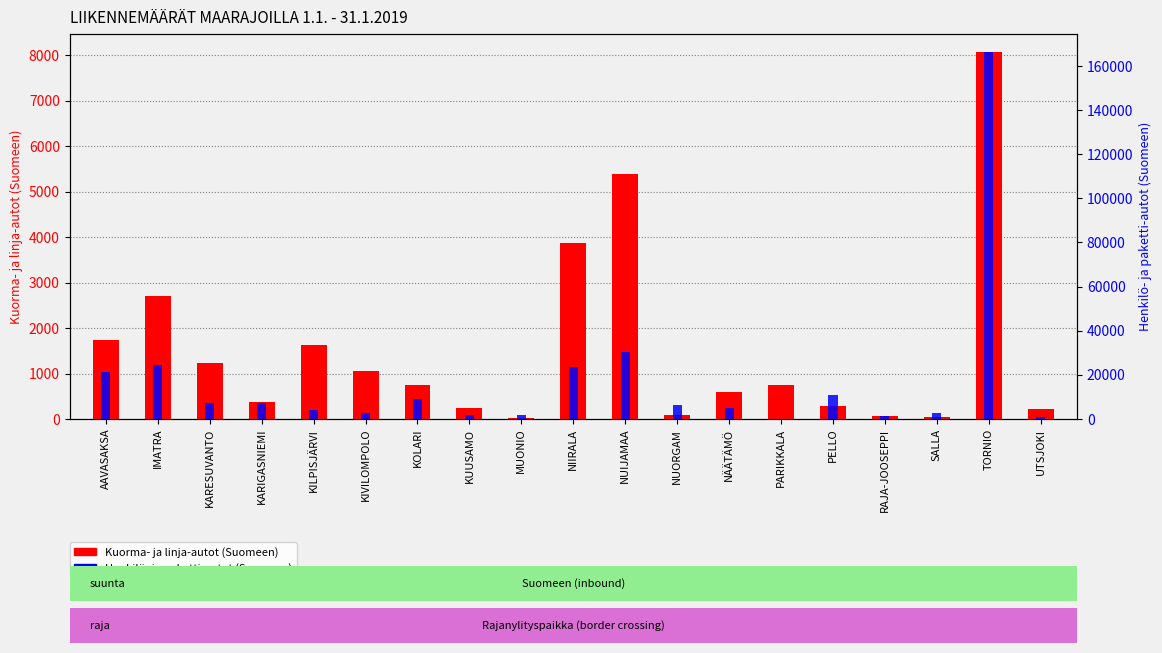

Rank the series at KOLARI from highest to lowest value.

Henkilö- ja paketti-autot (Suomeen), Kuorma- ja linja-autot (Suomeen)